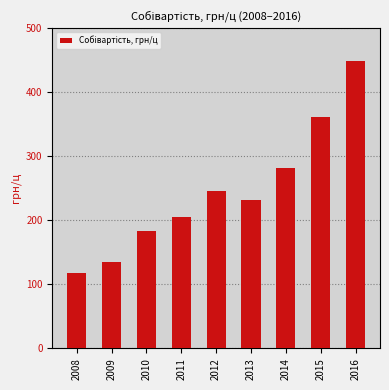

Reading left to right, transcribe all the data shown in this chart.

2008=117.4	2009=134.2	2010=183.9	2011=205.4	2012=246.3	2013=232.1	2014=281.9	2015=362.1	2016=448.3